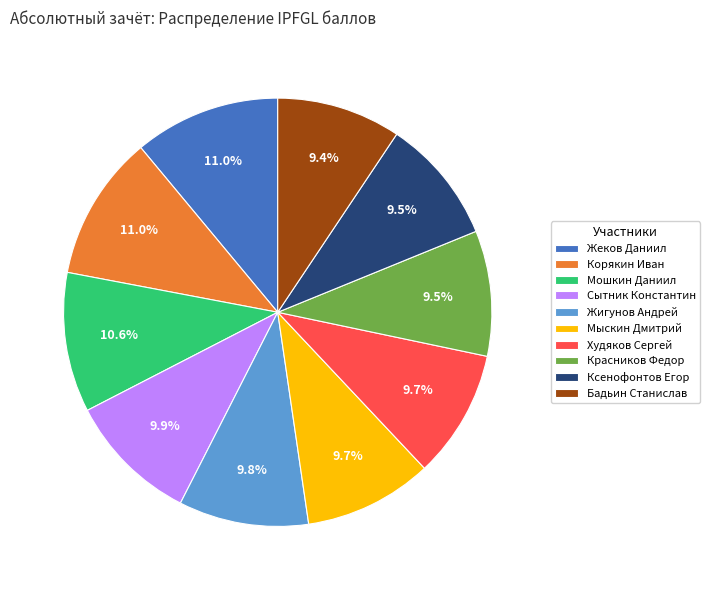

Between Сытник Константин and Бадьин Станислав, which is larger?

Сытник Константин